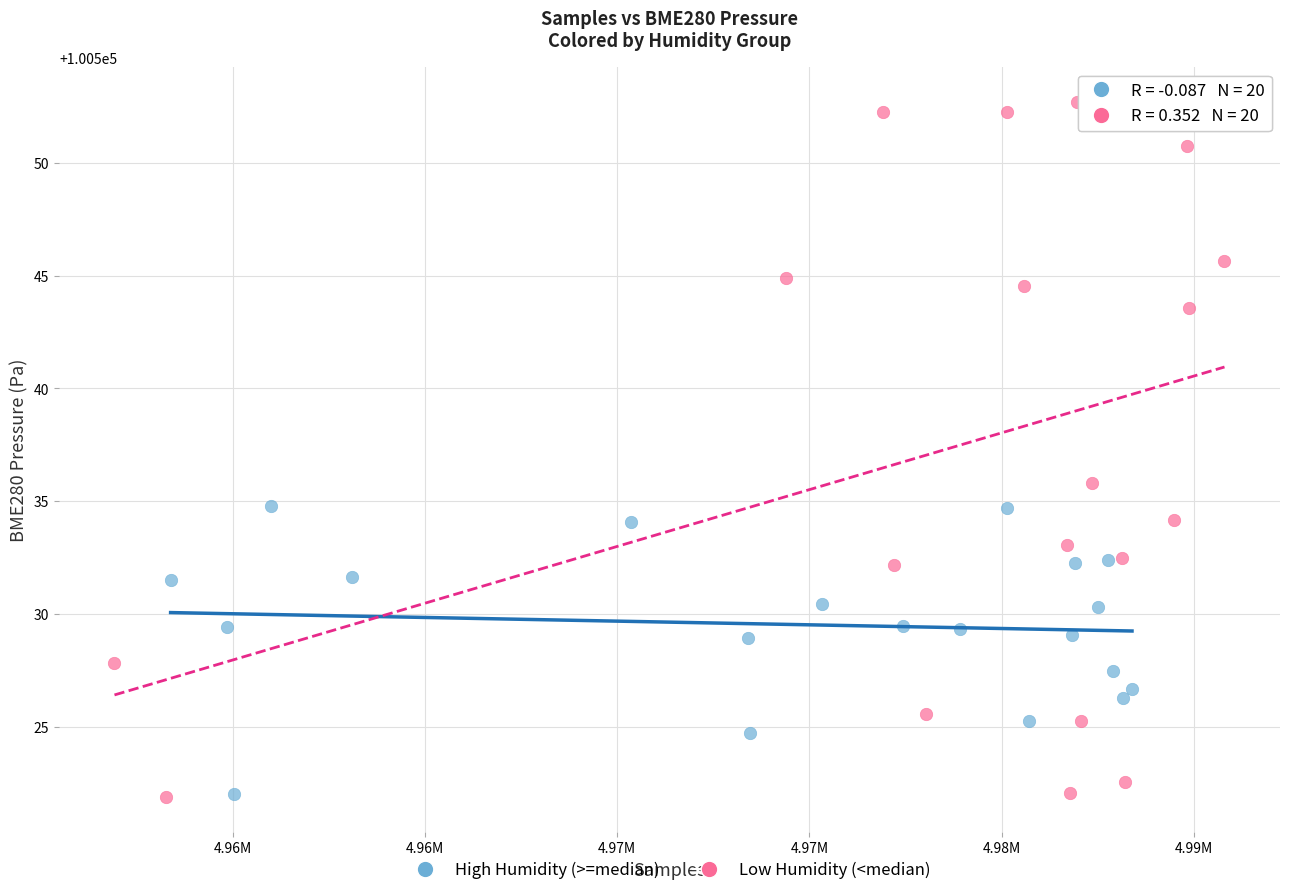

Which series contains the highest Y value?

Low Humidity (<median)